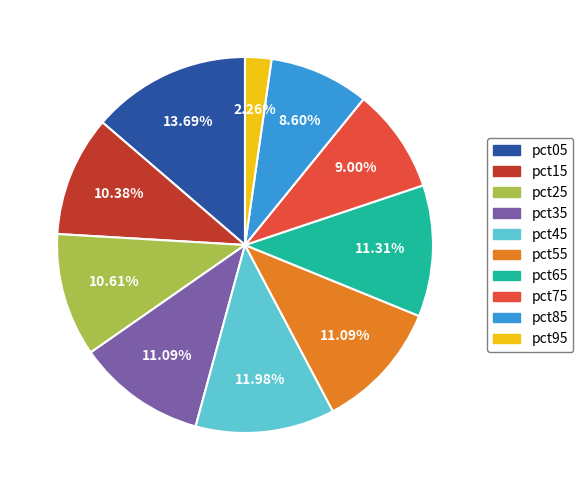

Is pct75 the majority of the pie?

No